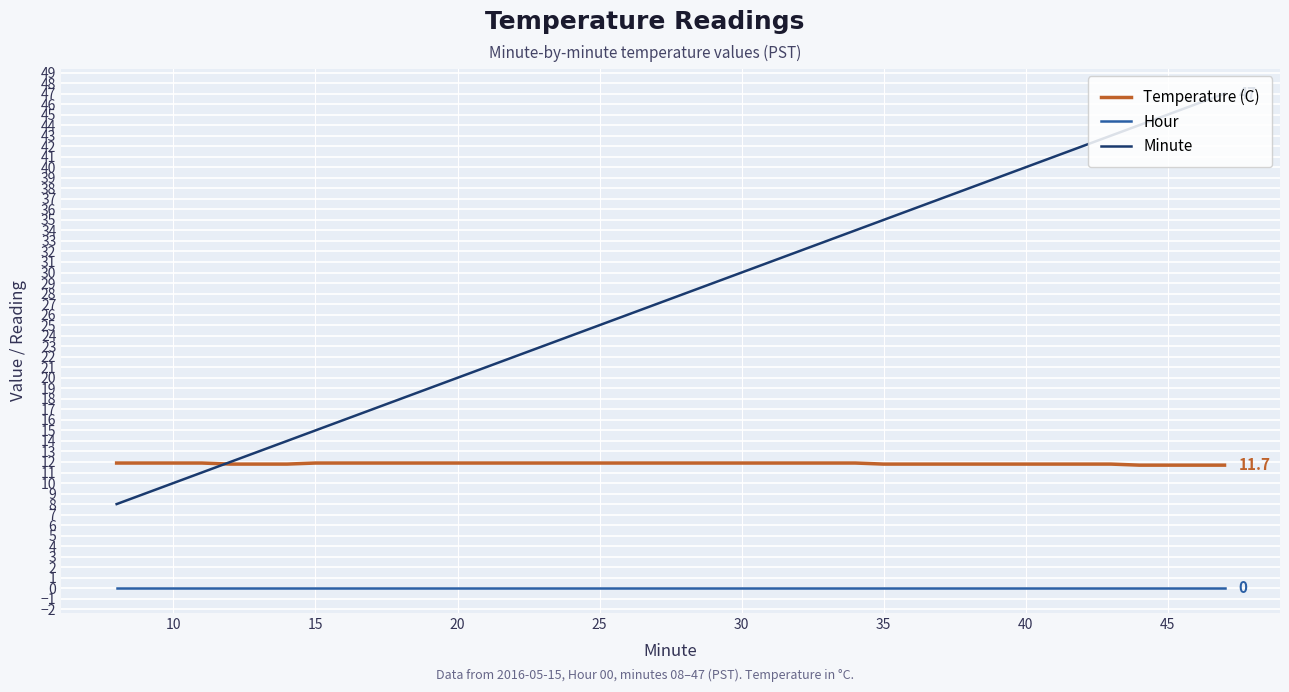

What are all the series names shown in the legend?

Temperature (C), Hour, Minute